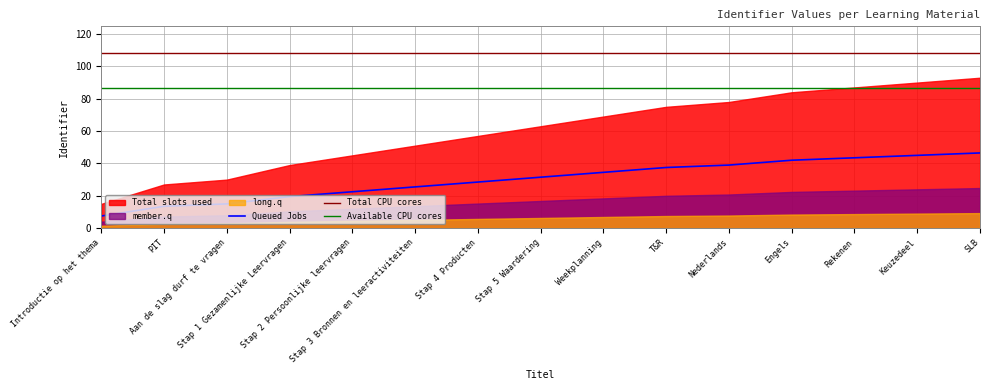

True or false: Available CPU cores has more than 0 points higher than both neighbors.

False